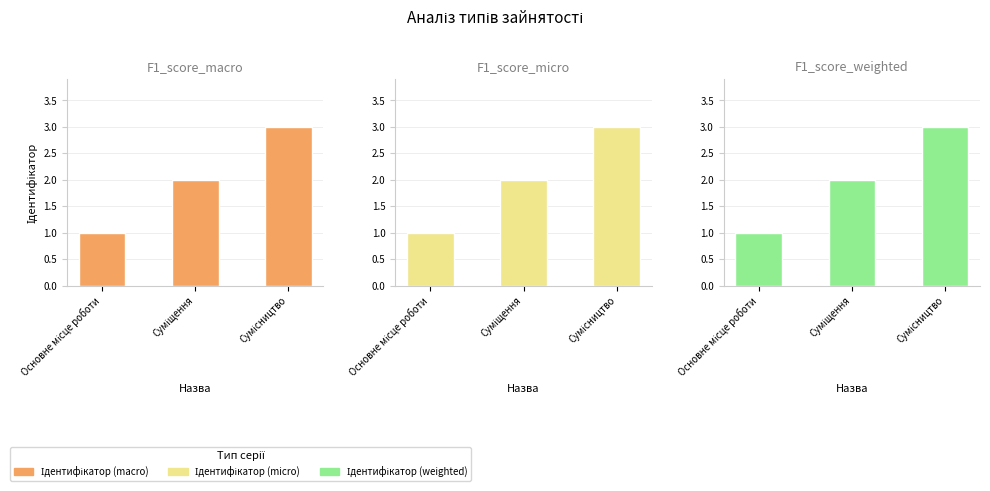

How many values in the Ідентифікатор (micro) series exceed 2?

1